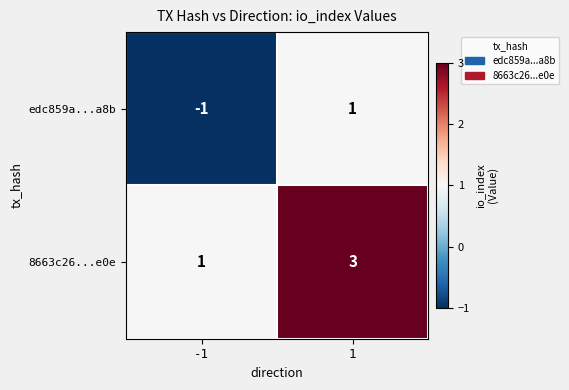

What is the highest value of the 8663c26...e0e series?

3